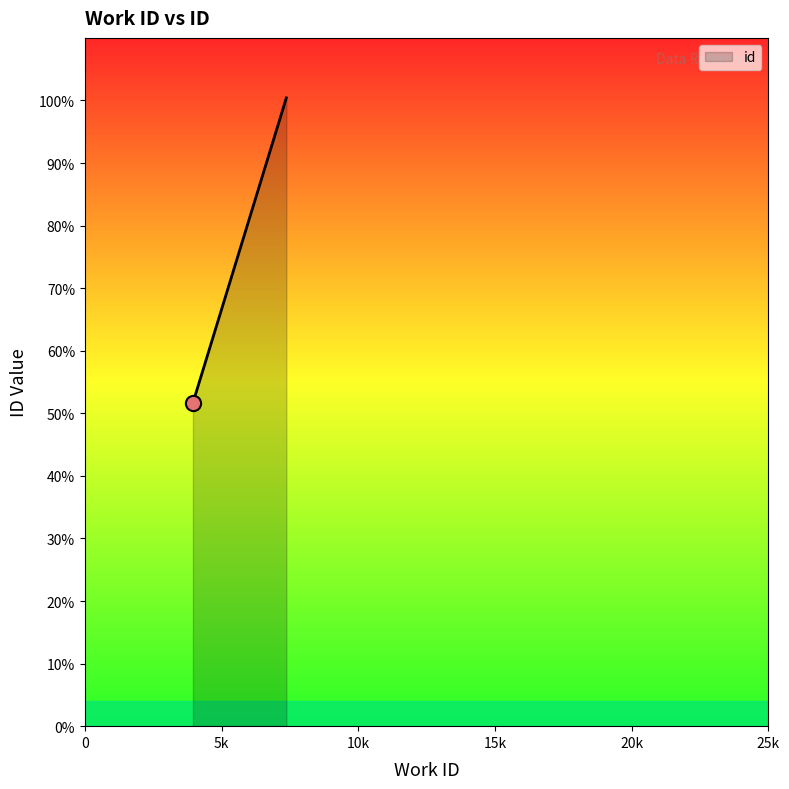

What is the change in value from 3953 to 7370?

+9752